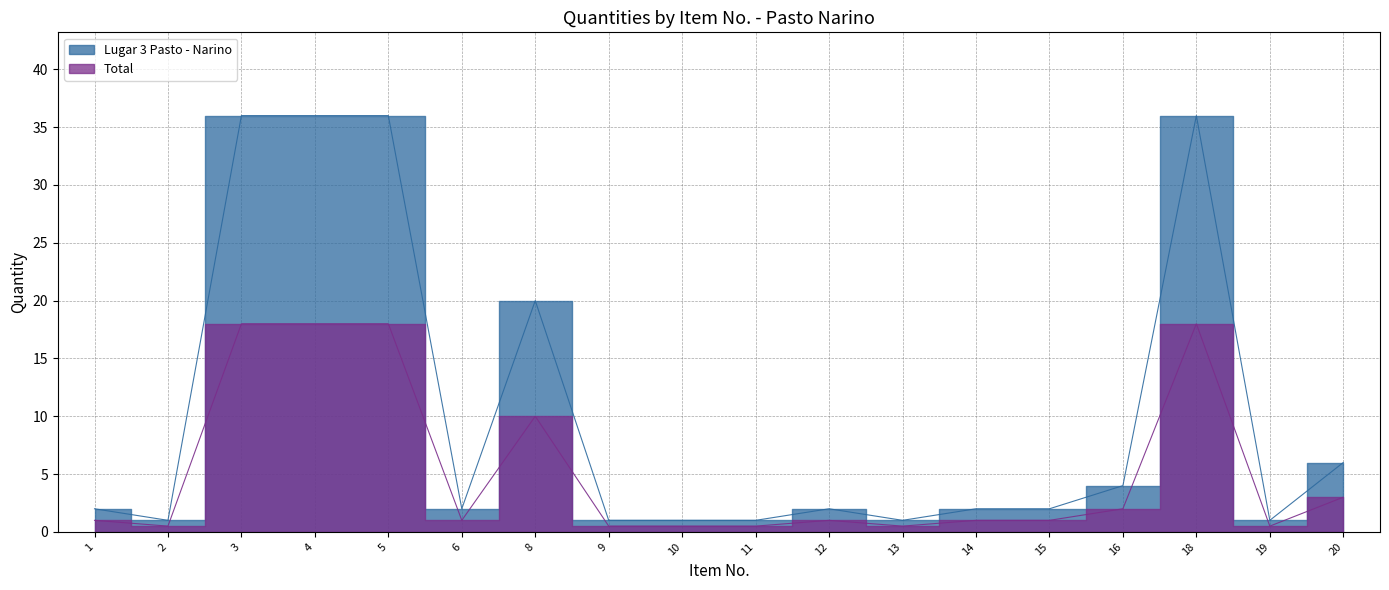

Reading left to right, extract all data points from this chart.

Lugar 3 Pasto - Narino: 1=2.0	2=1.0	3=36.0	4=36.0	5=36.0	6=2.0	8=20.0	9=1.0	10=1.0	11=1.0	12=2.0	13=1.0	14=2.0	15=2.0	16=4.0	18=36.0	19=1.0	20=6.0
Total: 1=1.0	2=0.5	3=18.0	4=18.0	5=18.0	6=1.0	8=10.0	9=0.5	10=0.5	11=0.5	12=1.0	13=0.5	14=1.0	15=1.0	16=2.0	18=18.0	19=0.5	20=3.0